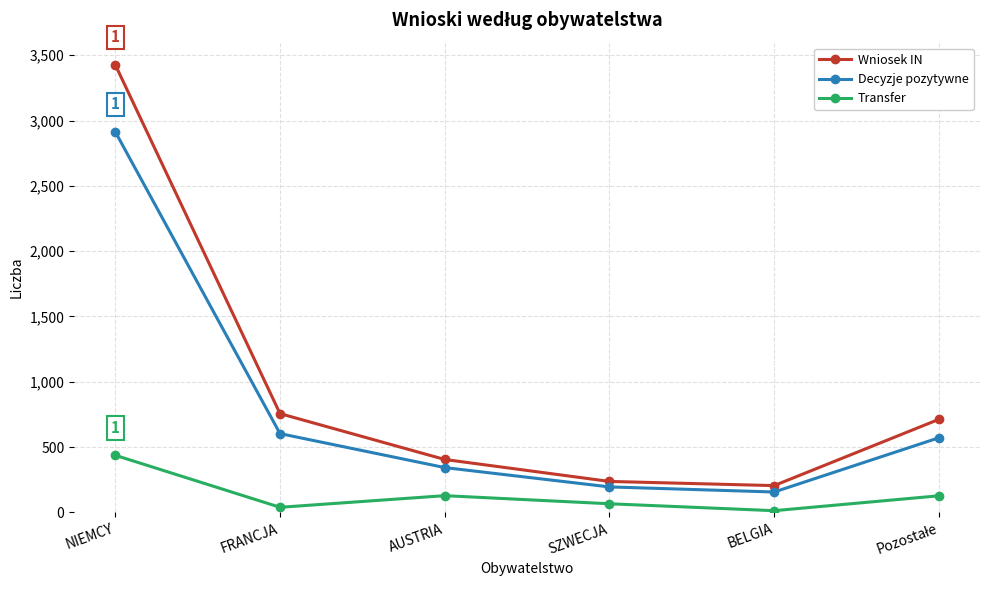

At which label is Transfer closest to 225?

AUSTRIA